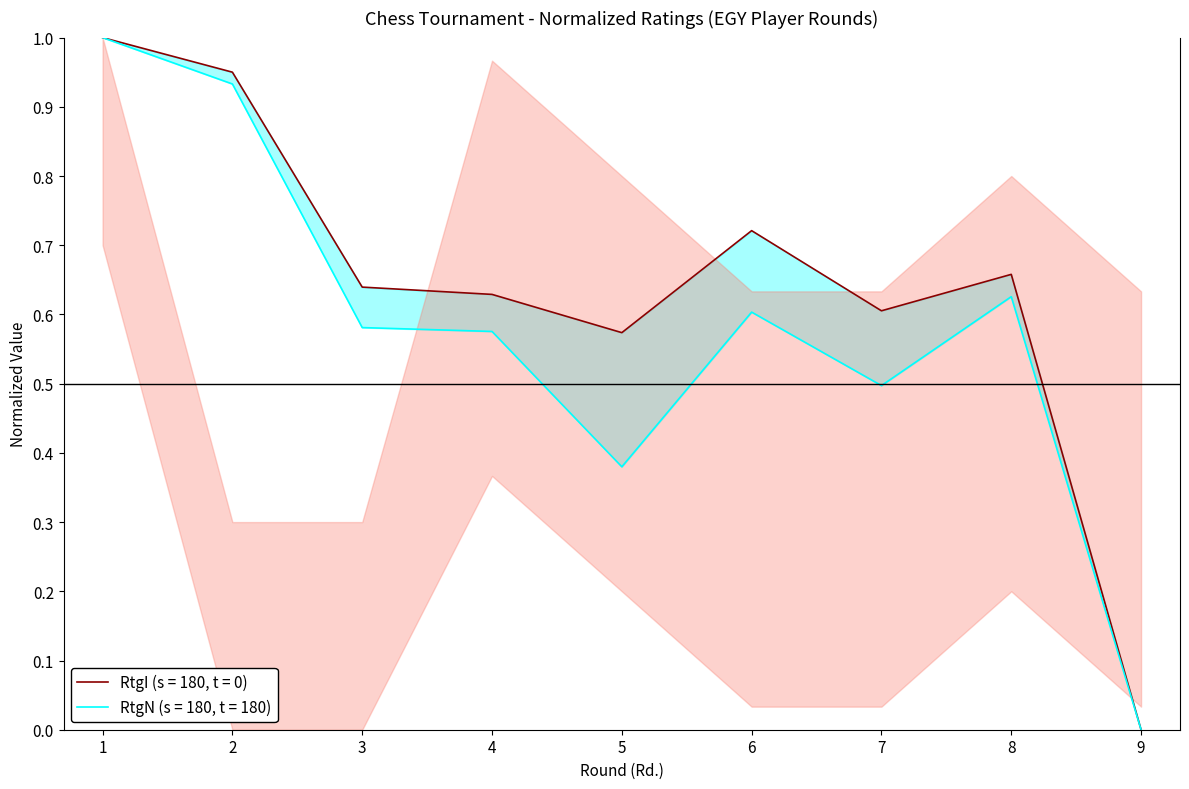

Is it true that RtgN equals 0.4 at 5?

True